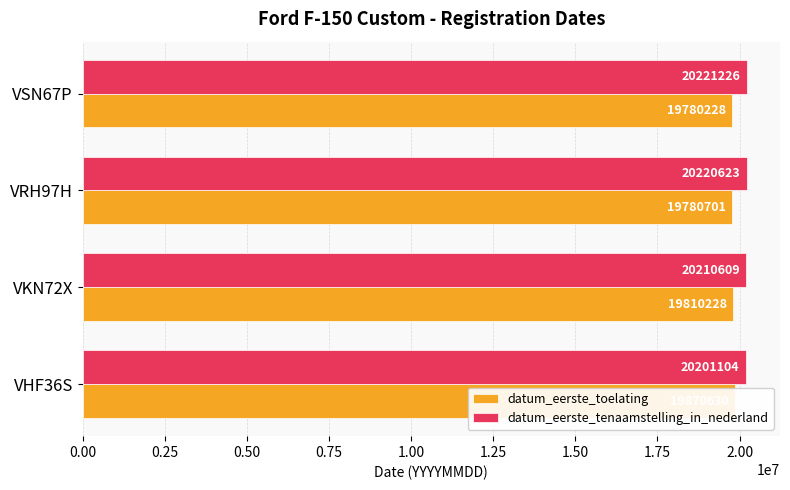

What is the value of the datum_eerste_tenaamstelling_in_nederland bar at the 4th from the left?

20221226